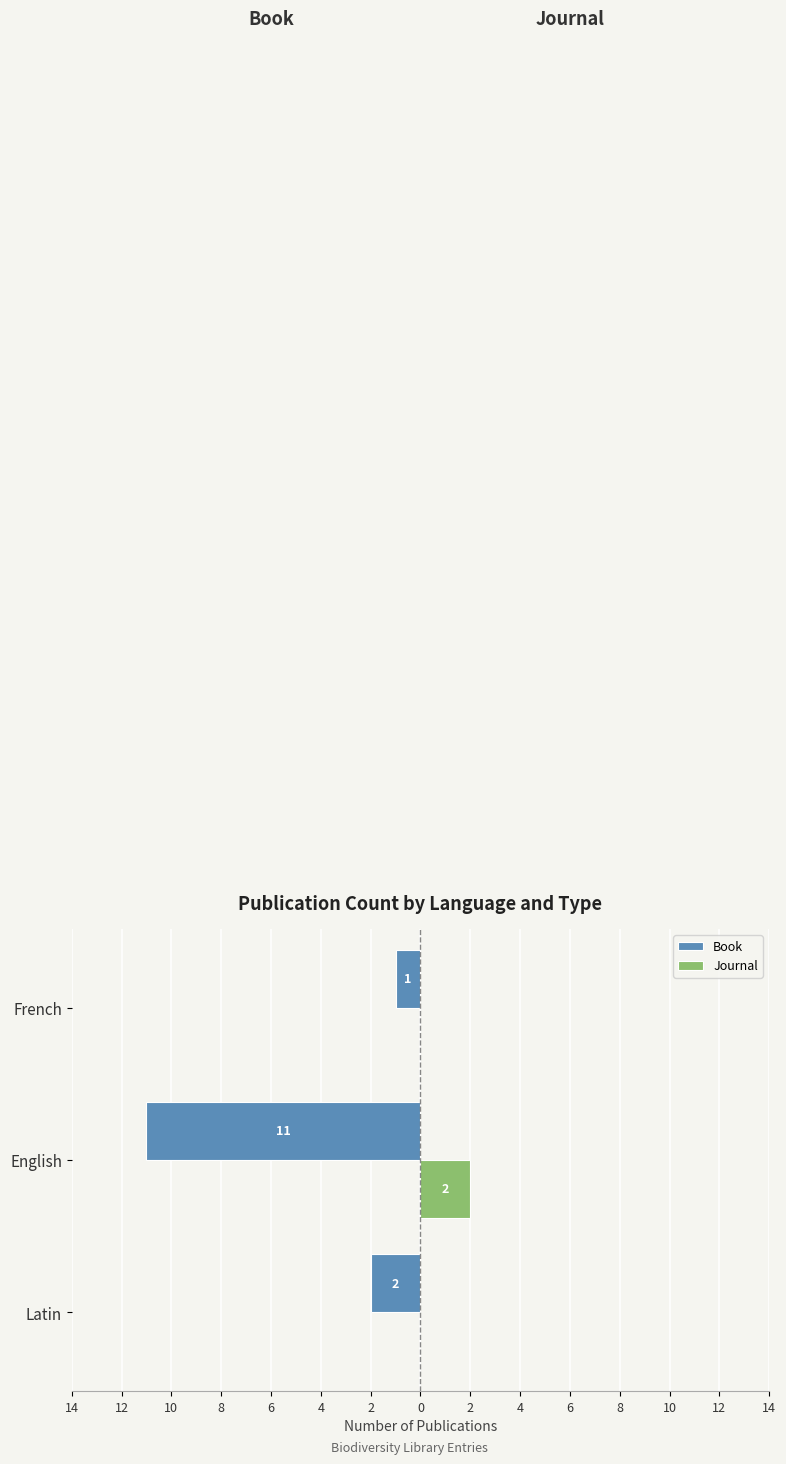

What are all the series names shown in the legend?

Book, Journal